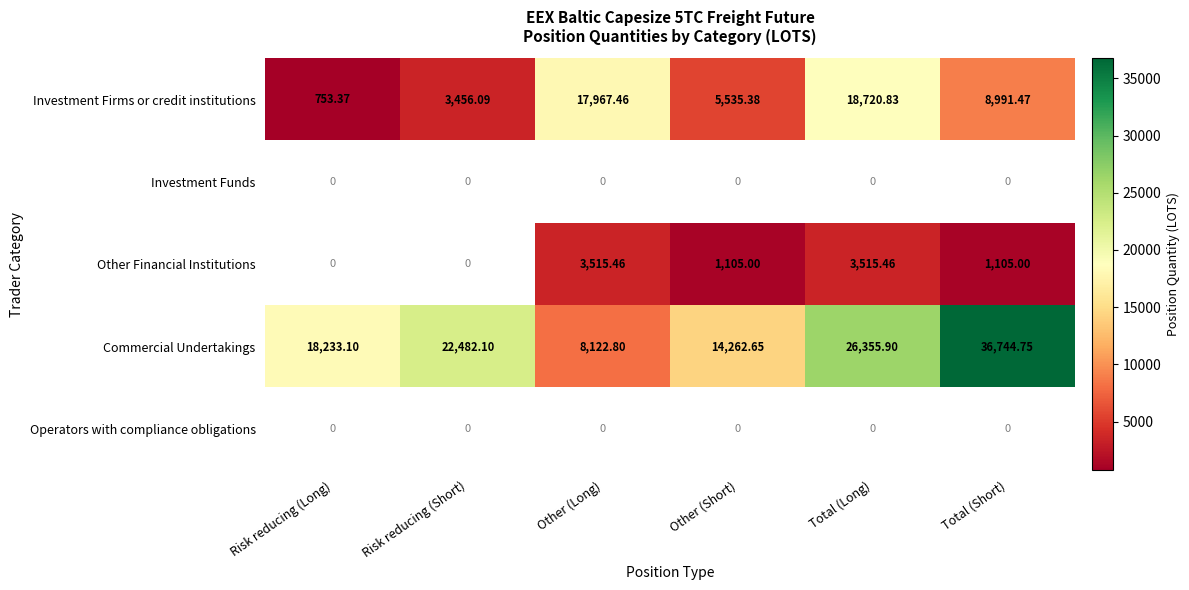

Count the number of categories in the chart.

6